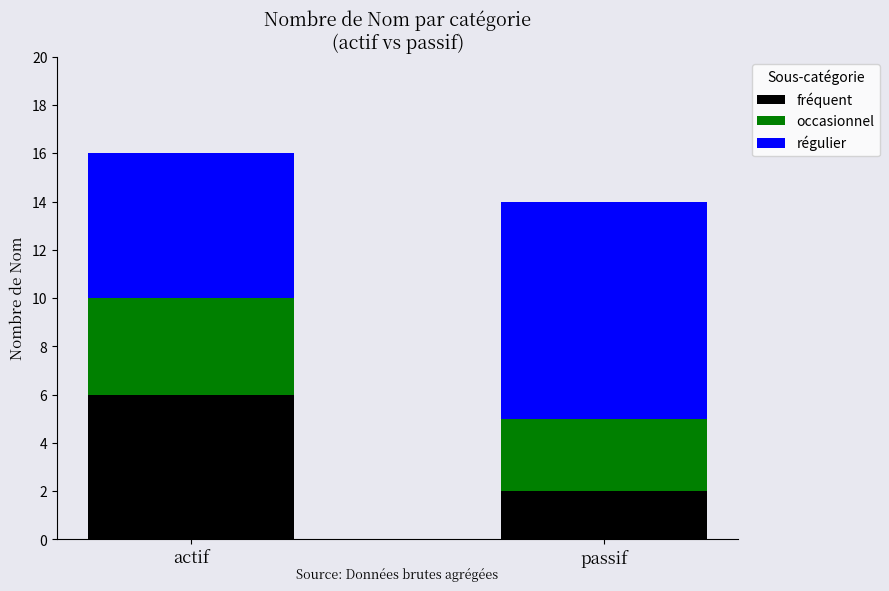

Which category has the lowest value in the fréquent series?

passif